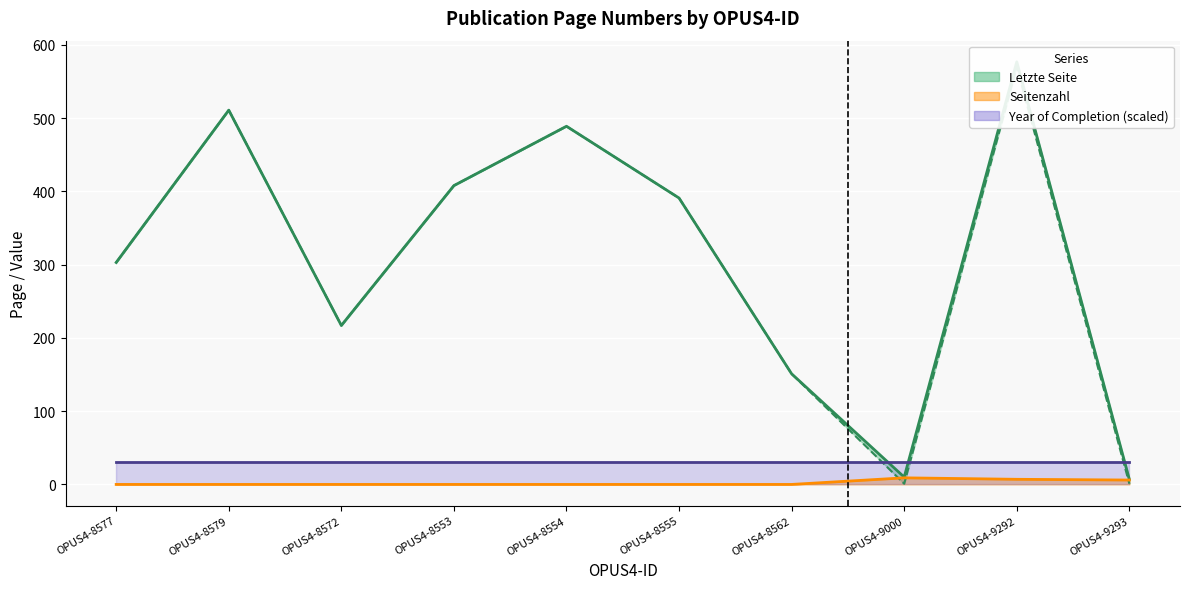

True or false: Erste Seite has more than 1 points higher than both neighbors.

True